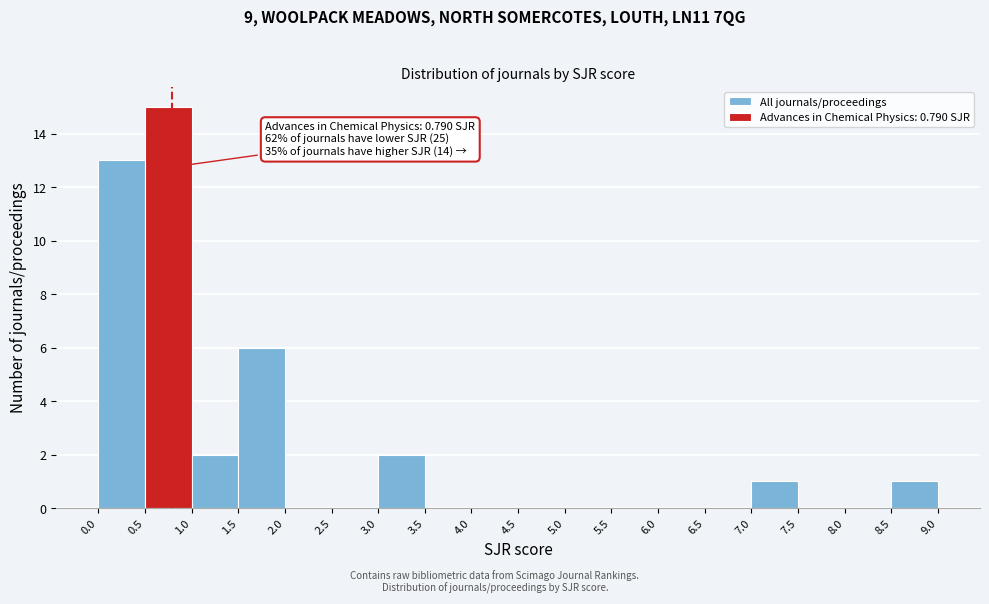

Which range on the x-axis has the tallest bar?

0.5 to 1.0